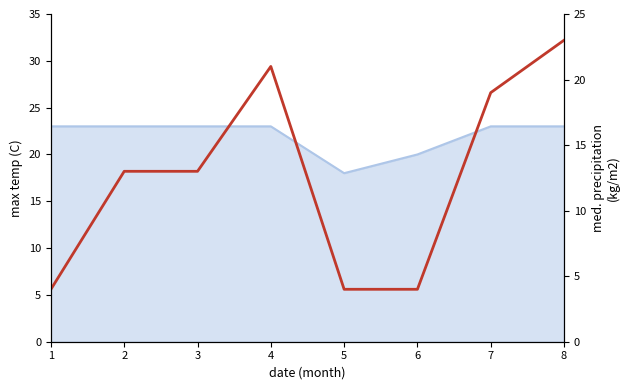

Count the number of values greater than 13.

3